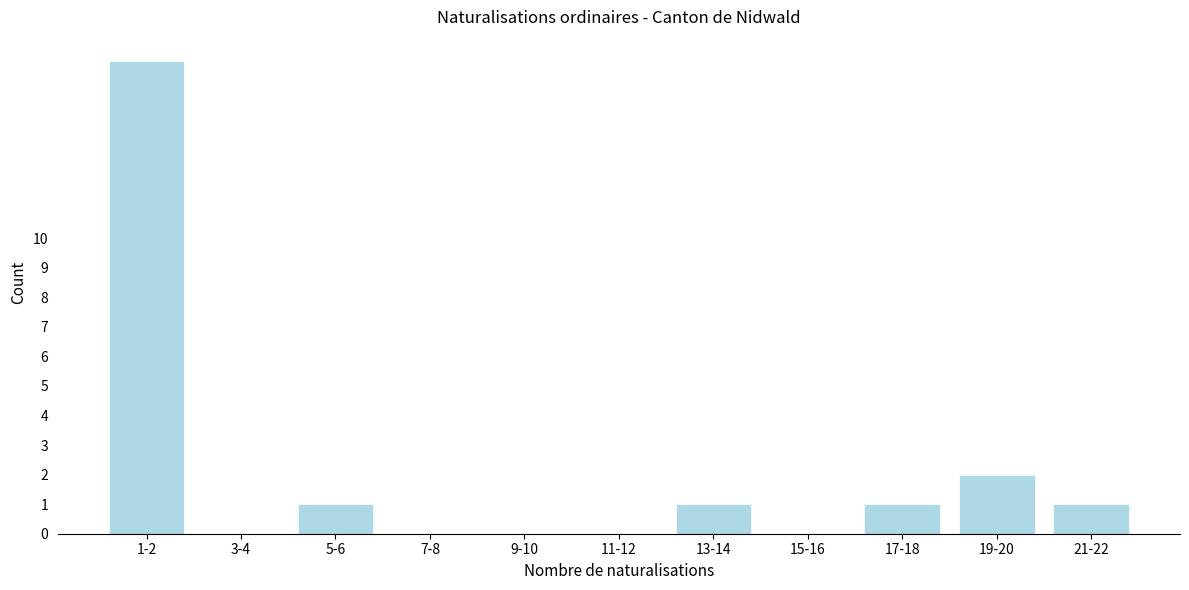

Reading right to left, extract all data points from this chart.

21-22=1	19-20=2	17-18=1	15-16=0	13-14=1	11-12=0	9-10=0	7-8=0	5-6=1	3-4=0	1-2=16